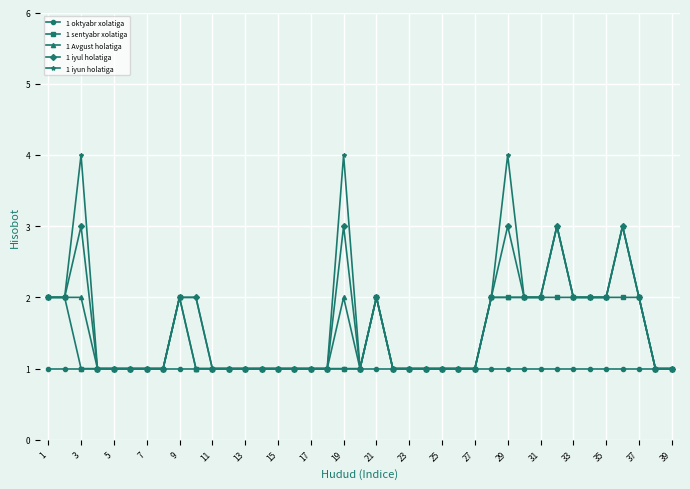

Which series has the largest range (max minus min)?

1 iyun holatiga